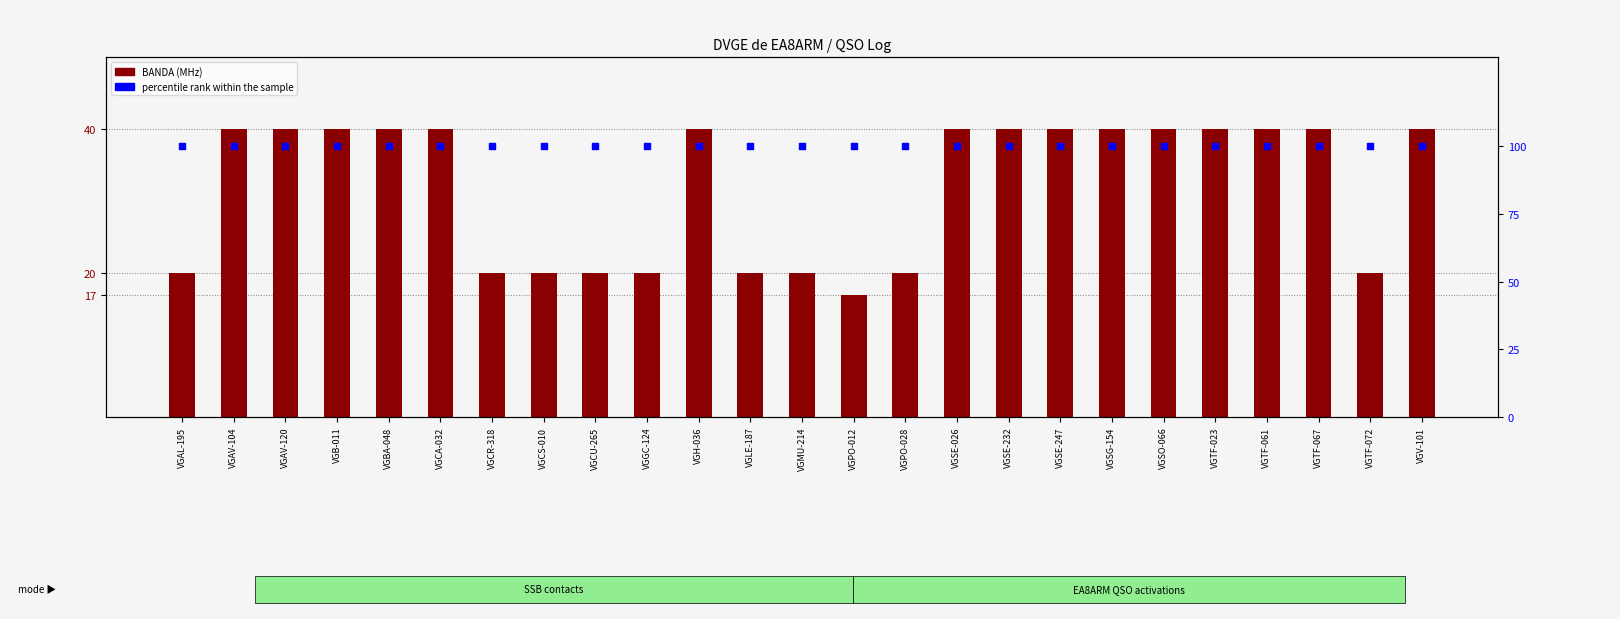

Which series has the widest spread of Y values?

BANDA (MHz)